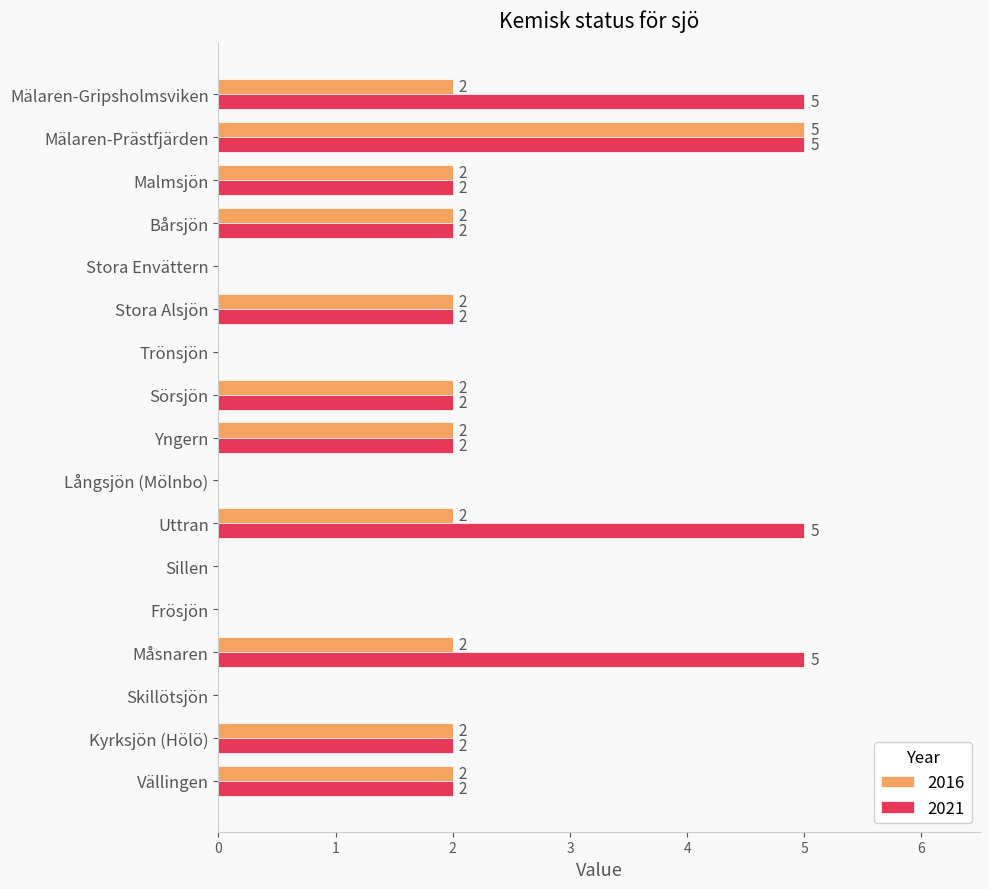

Is the value of 2021 at Uttran greater than the value of 2016 at Mälaren-Gripsholmsviken?

Yes